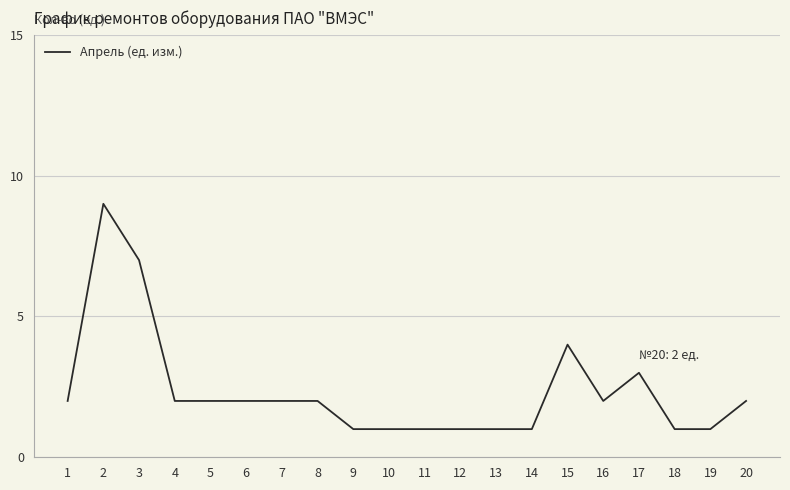

The chart shows a value of 2 at 20. True or false?

True